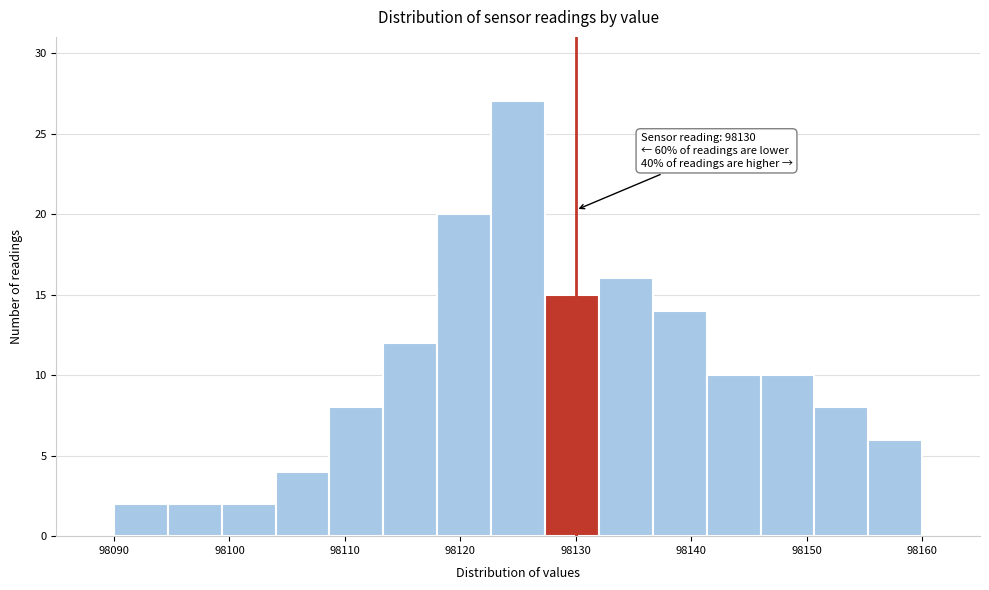

Which range on the x-axis has the tallest bar?

98123 to 98127